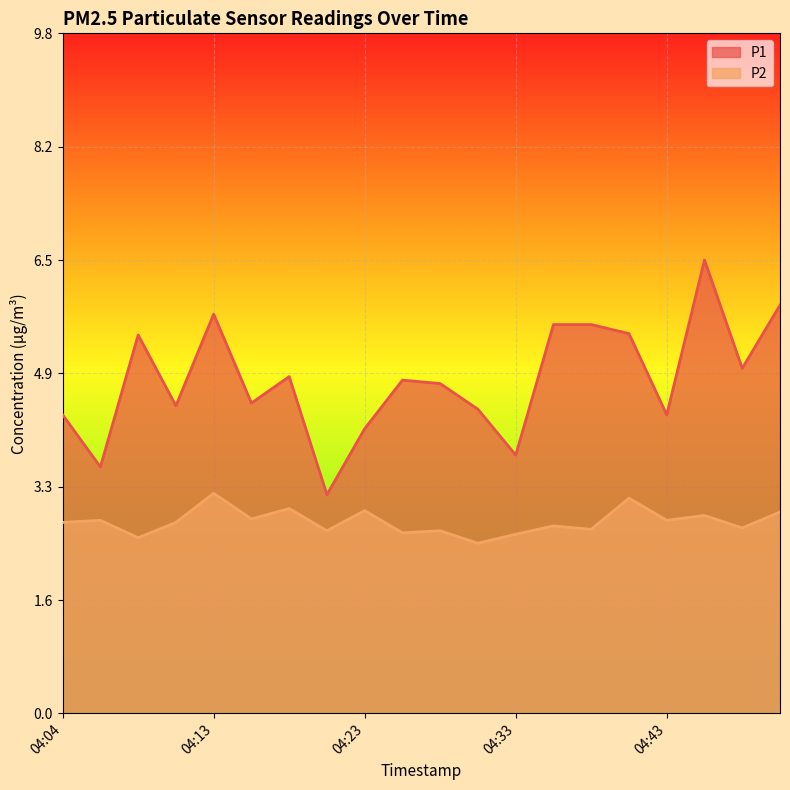

Reading left to right, extract all data points from this chart.

P1: 4.3	3.5	5.5	4.4	5.8	4.5	4.8	3.1	4.1	4.8	4.8	4.4	3.7	5.6	5.6	5.5	4.3	6.5	5.0	5.9
P2: 2.8	2.8	2.5	2.8	3.2	2.8	3.0	2.6	2.9	2.6	2.6	2.5	2.6	2.7	2.6	3.1	2.8	2.9	2.7	2.9